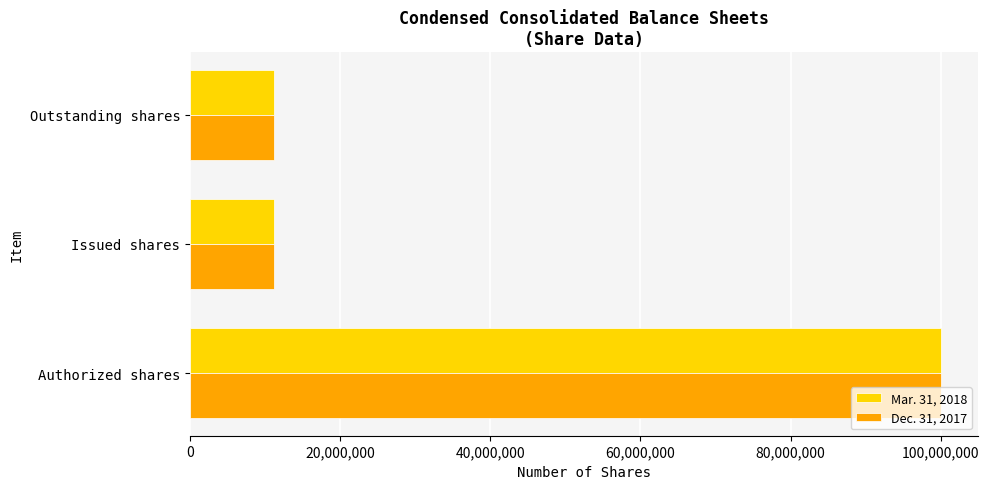

What is the minimum value shown in the chart?

11134714